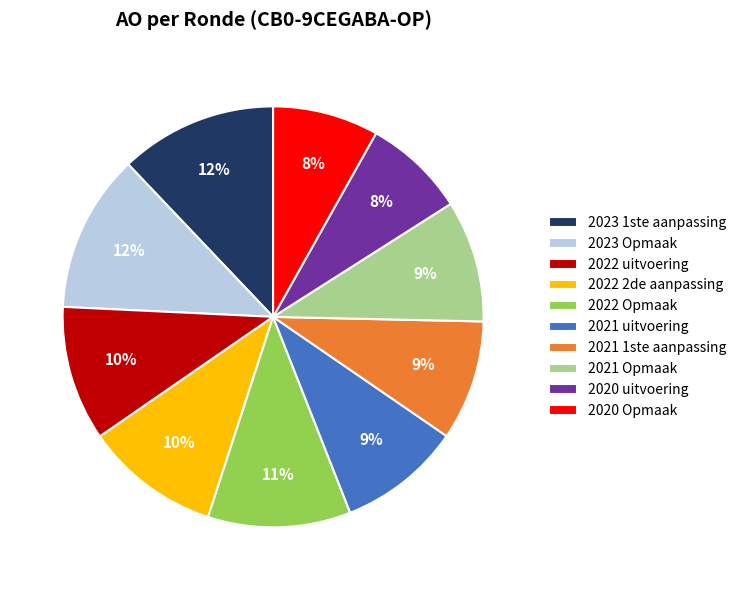

Is it true that 2023 1ste aanpassing is 6% of the pie?

False